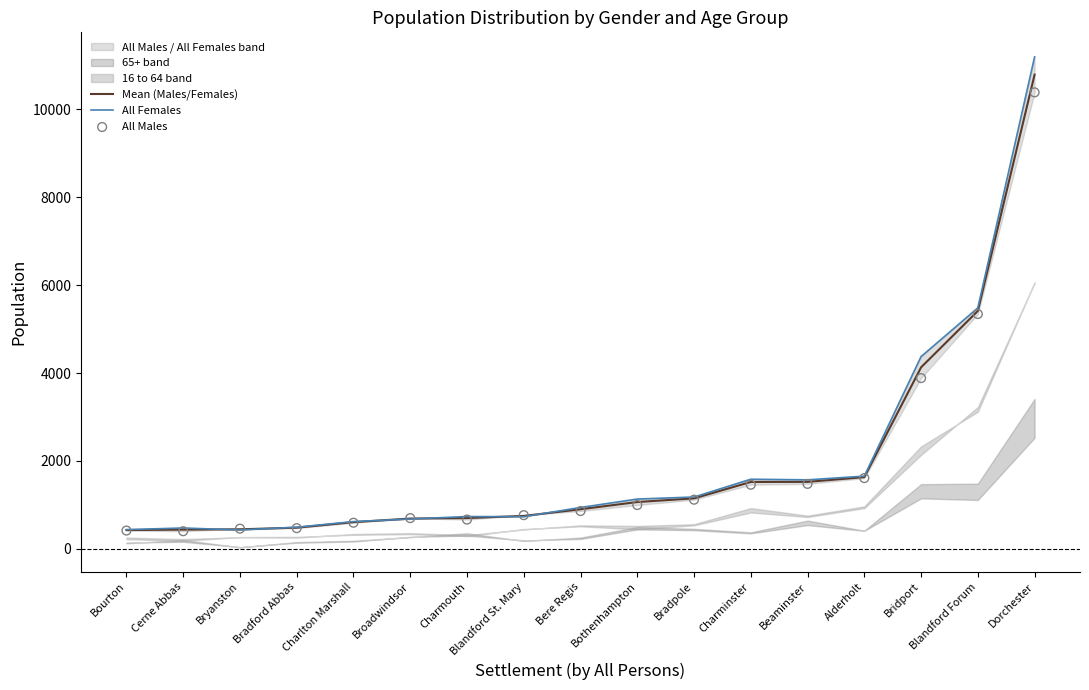

At how many categories does at least one series exceed 3033?

3